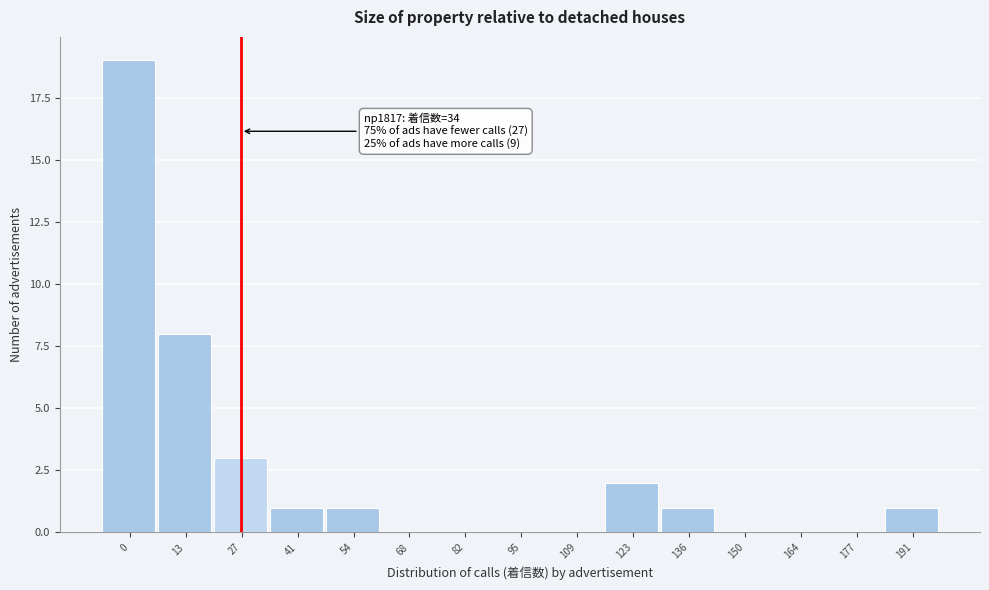

Reading left to right, extract all data points from this chart.

0=19	13=8	27=3	41=1	54=1	68=0	82=0	95=0	109=0	123=2	136=1	150=0	164=0	177=0	191=1